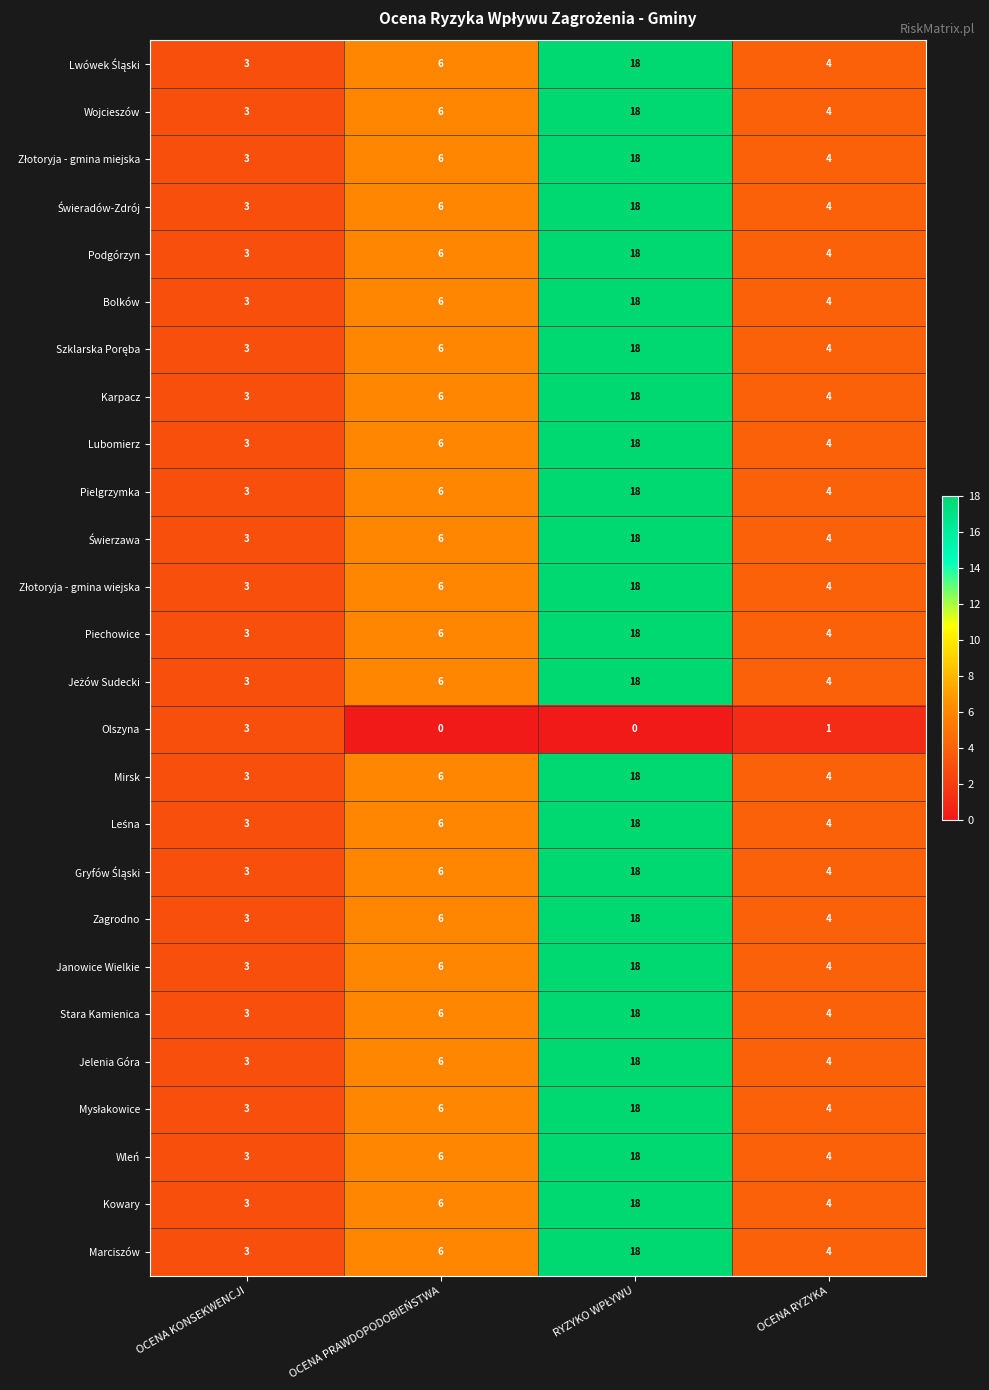

What is the maximum value for Piechowice?

18